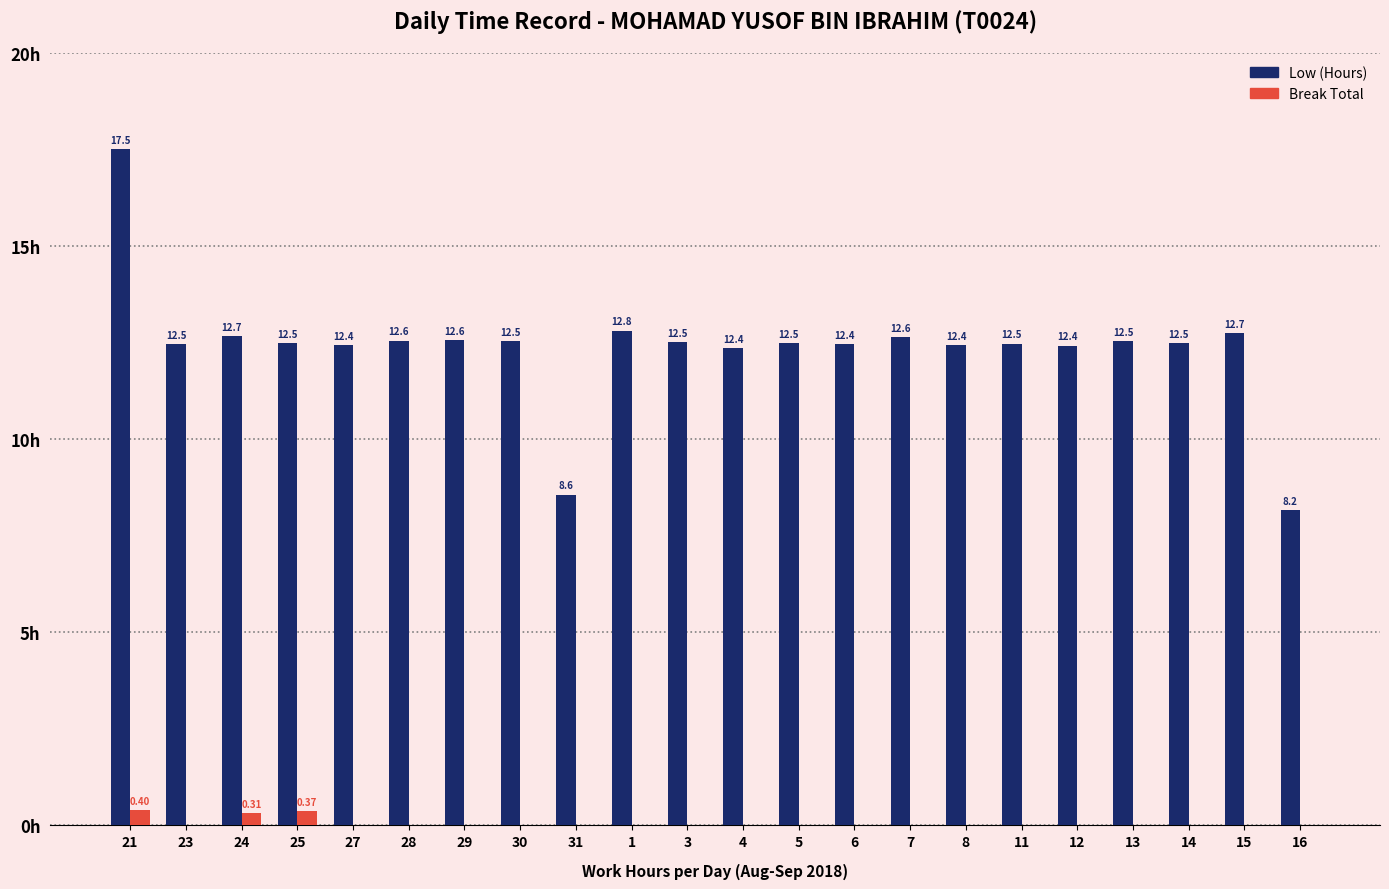

Which series has the largest total across all categories?

Low (Hours)